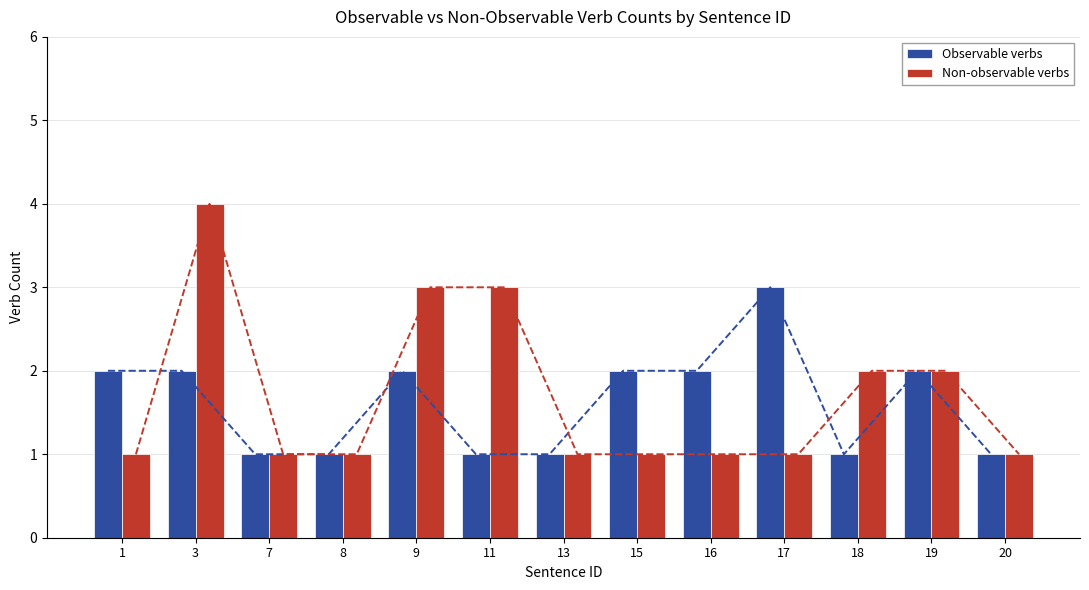

How many distinct data groups are displayed?

2